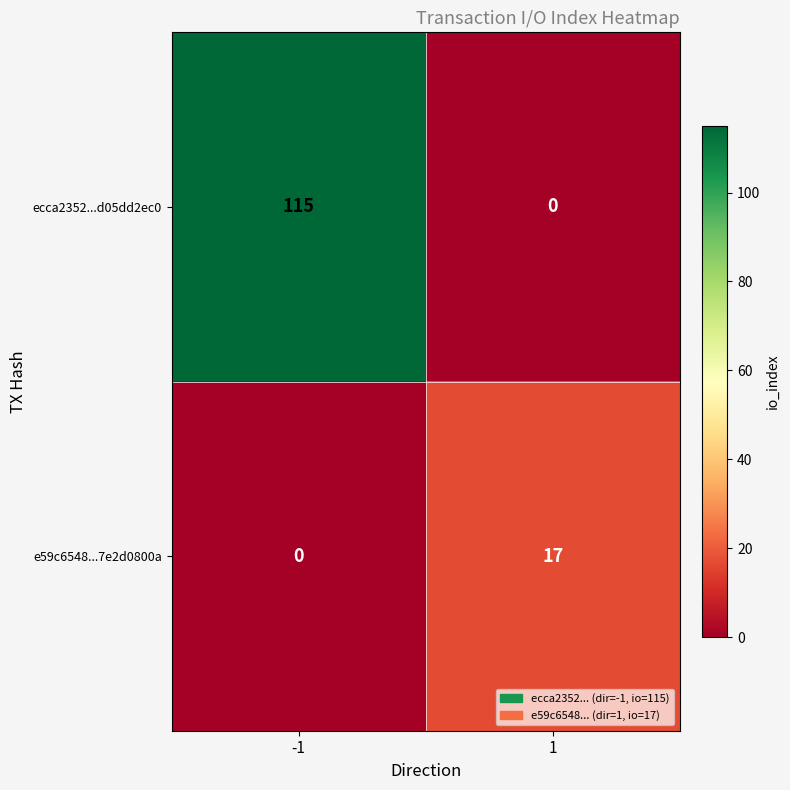

What is the maximum value shown in the chart?

115